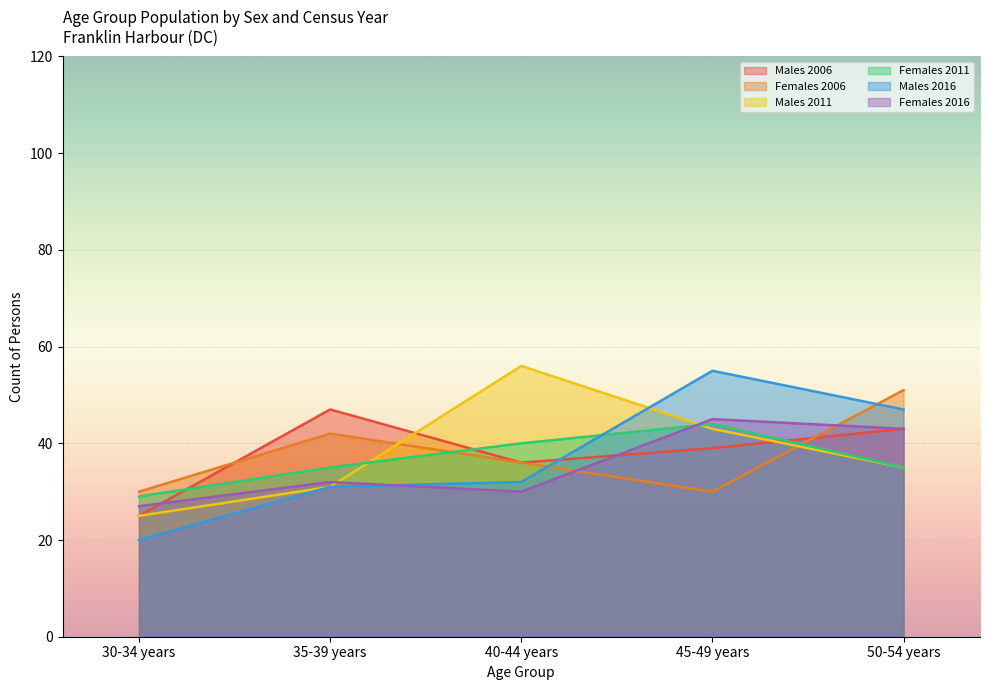

What is the difference between the Males 2011 values at 40-44 years and 35-39 years?

25